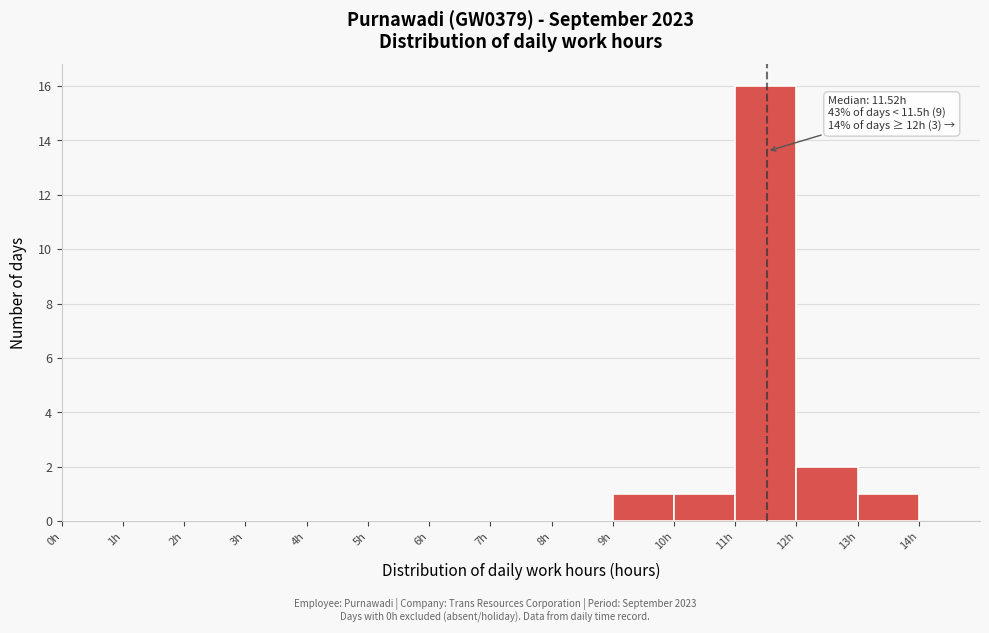

Over which range of the x-axis is the bar tallest?

11 to 12